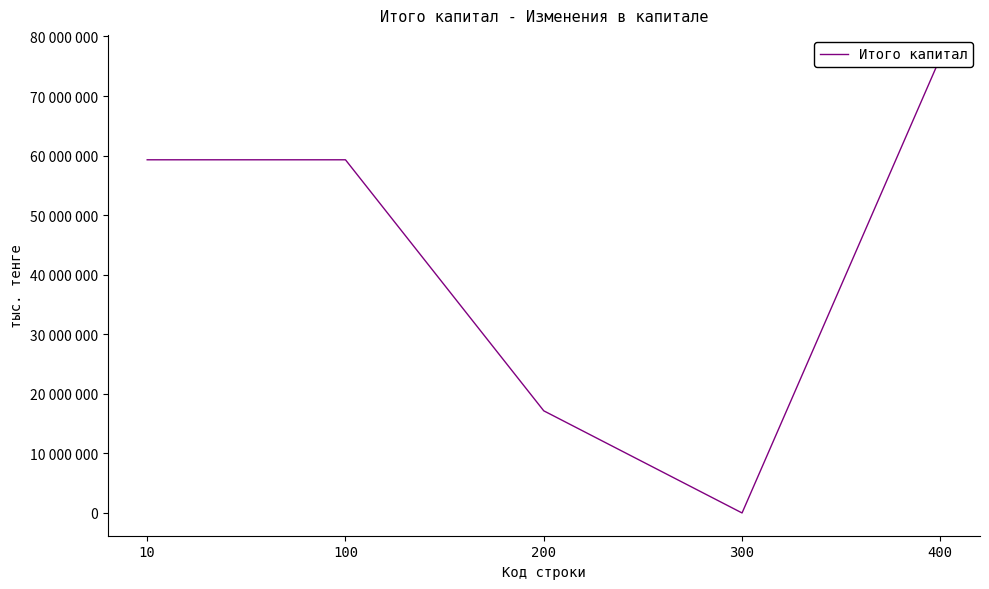

Is it true that the value at 10 is 59296134?

True